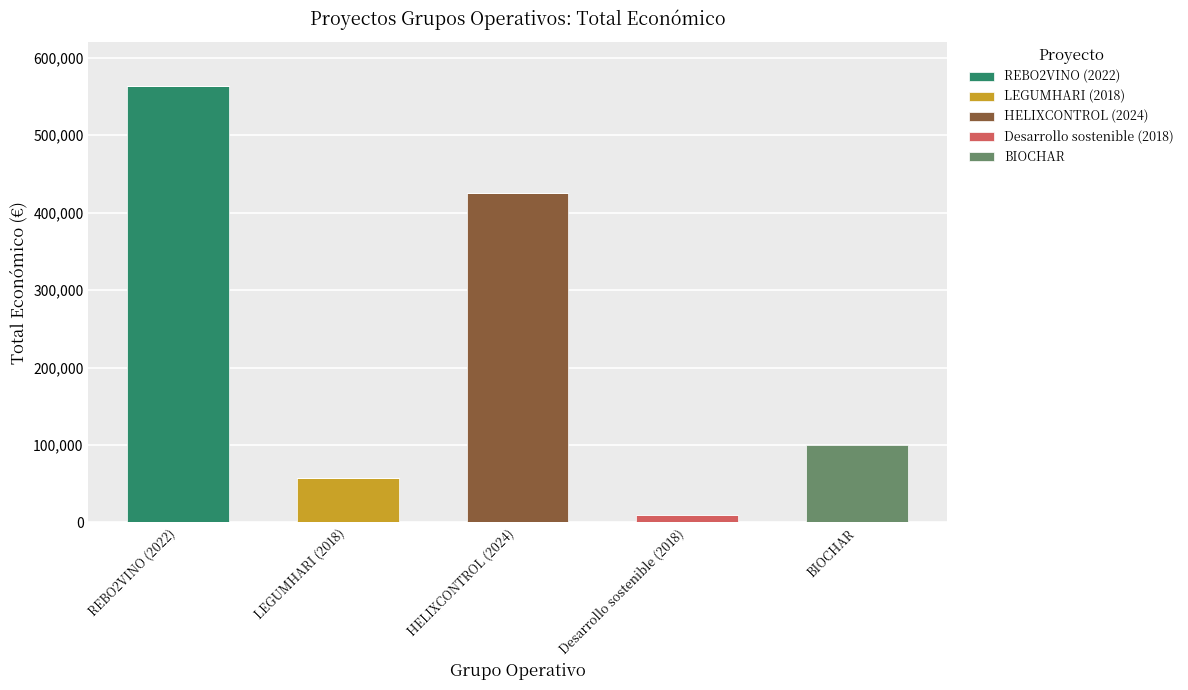

At which label does REBO2VINO (2022) reach its peak?

REBO2VINO (2022)